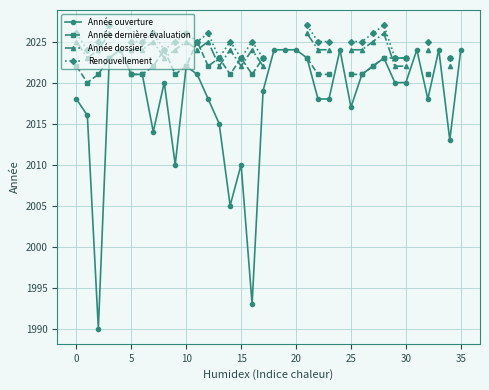

Count the number of data series in this chart.

4